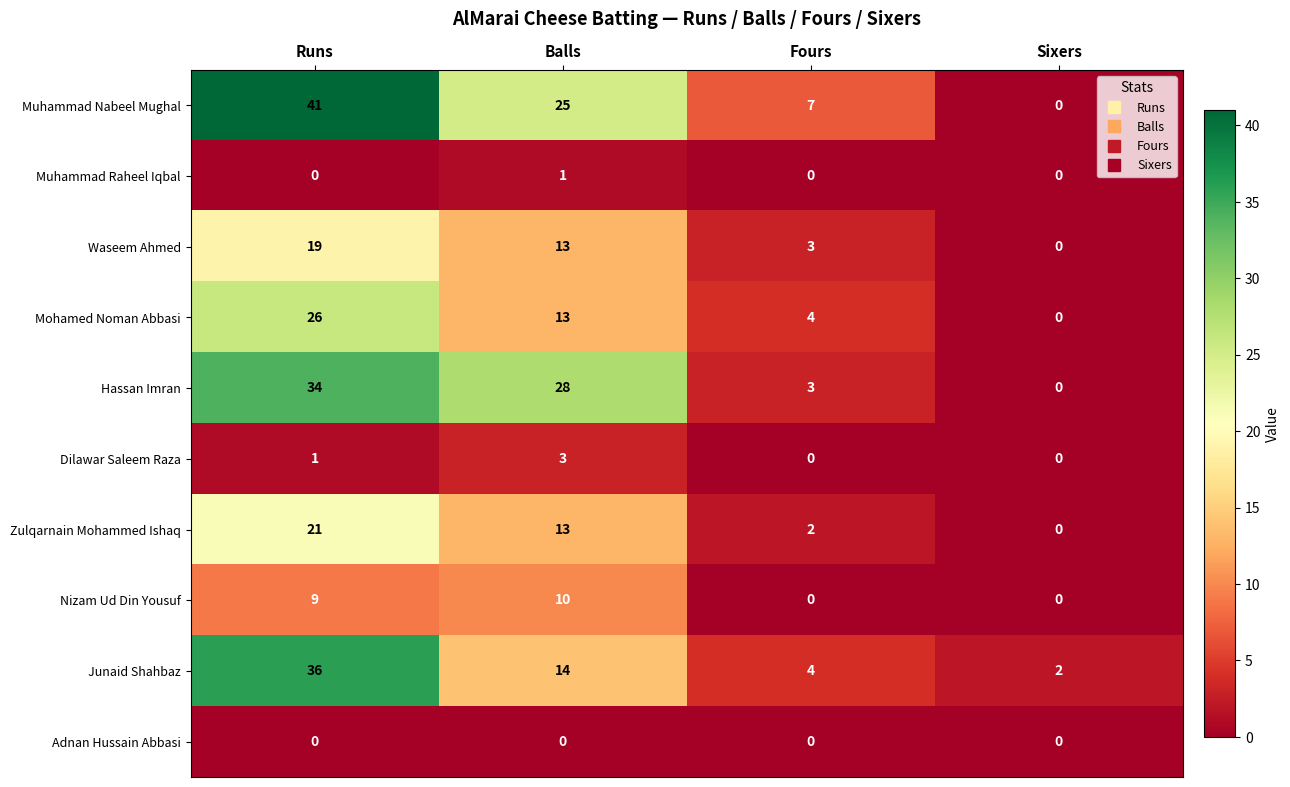

What is the greatest value displayed?

41